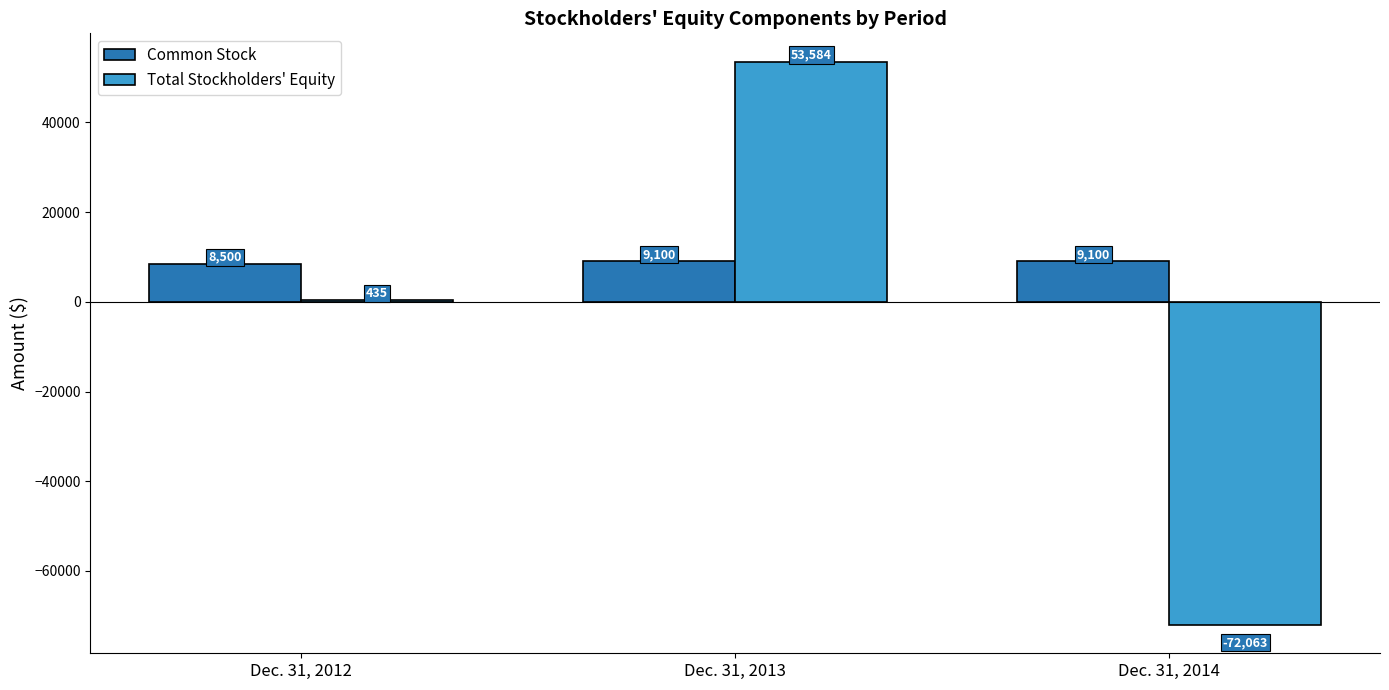

What is the sum of all Common Stock values?

26700